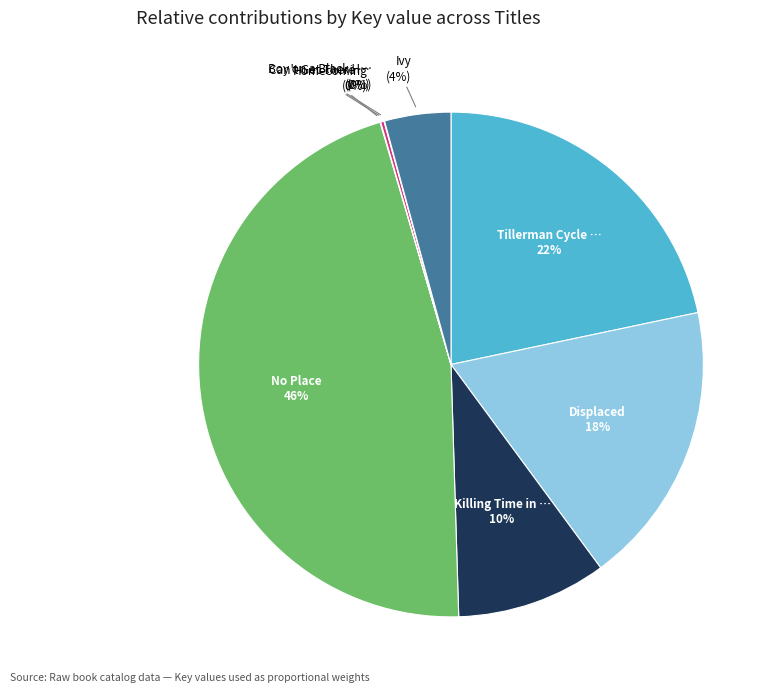

To the nearest percent, what is the average slice percentage?

12%